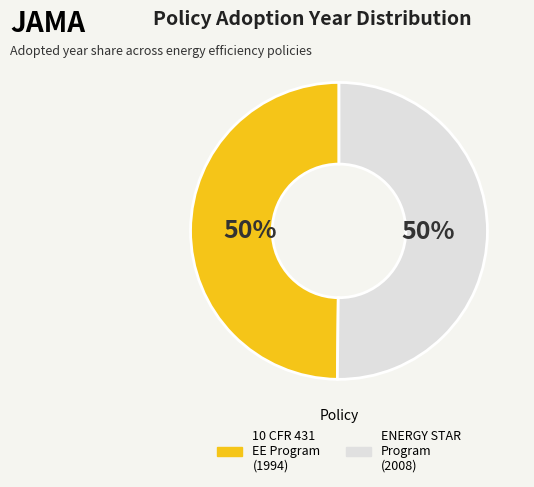

To the nearest percent, what portion does ENERGY STAR Program (2008) represent?

50%